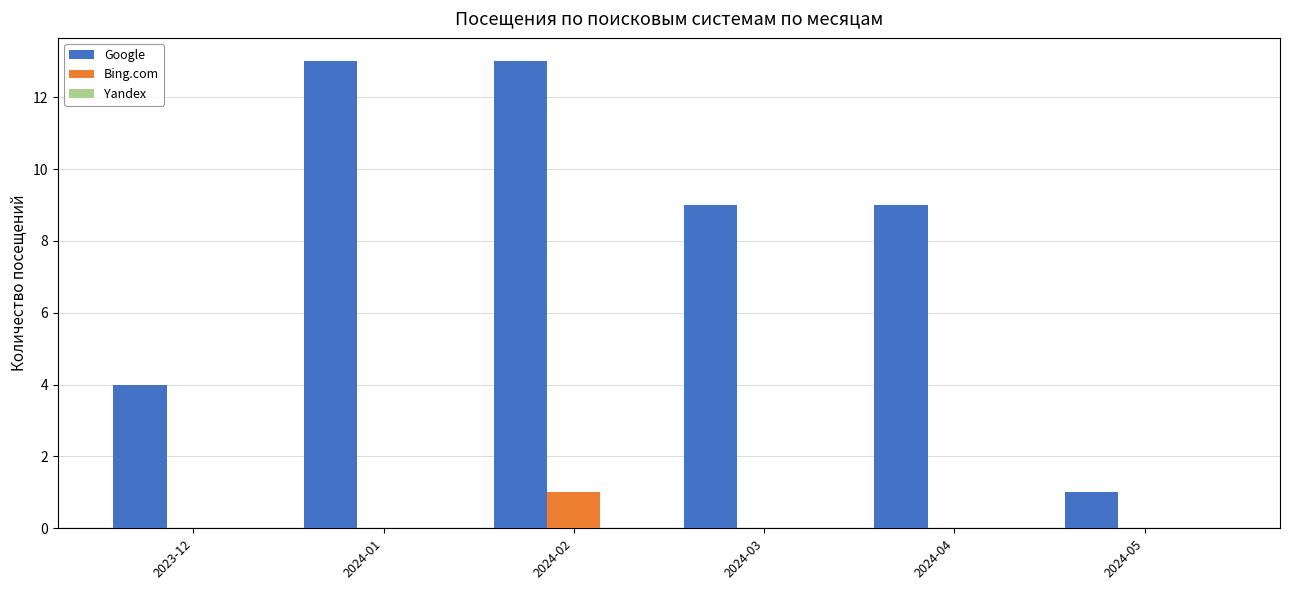

Which series has the largest total across all categories?

Google